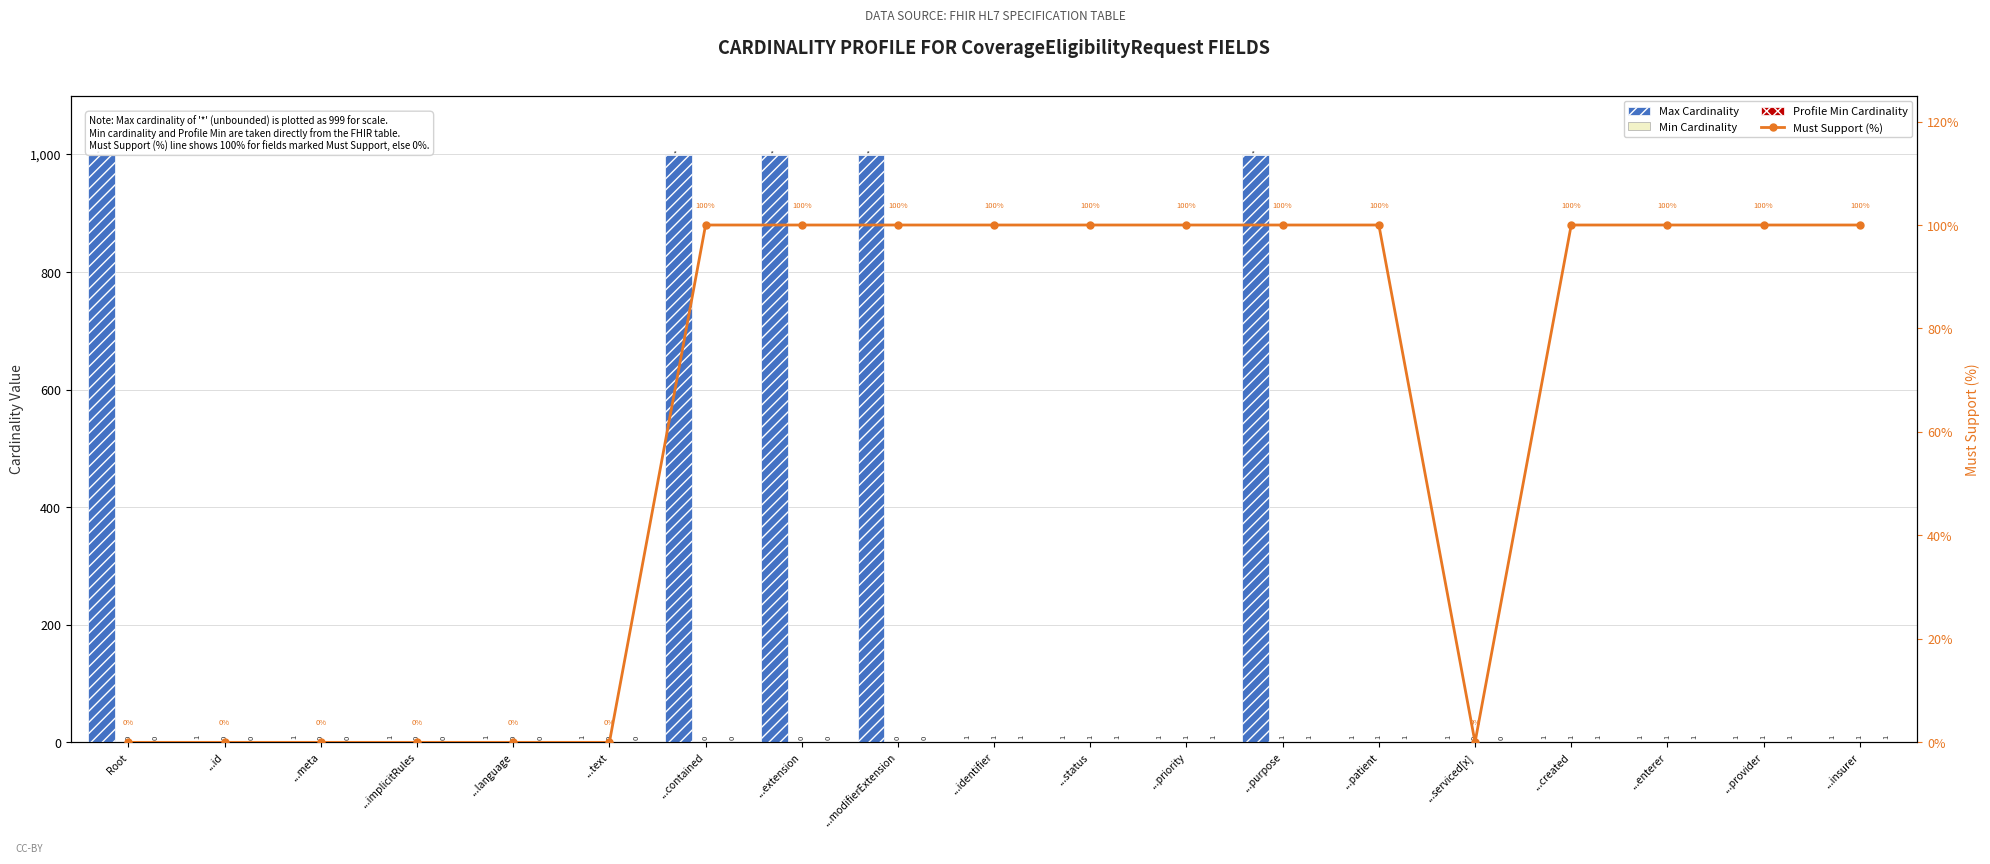

Reading left to right, what are all the values shown in this chart?

Max Cardinality: Root=999	...id=1	...meta=1	...implicitRules=1	...language=1	...text=1	...contained=999	...extension=999	...modifierExtension=999	...identifier=1	...status=1	...priority=1	...purpose=999	...patient=1	...serviced[x]=1	...created=1	...enterer=1	...provider=1	...insurer=1
Min Cardinality: Root=0	...id=0	...meta=0	...implicitRules=0	...language=0	...text=0	...contained=0	...extension=0	...modifierExtension=0	...identifier=1	...status=1	...priority=1	...purpose=1	...patient=1	...serviced[x]=0	...created=1	...enterer=1	...provider=1	...insurer=1
Profile Min Cardinality: Root=0	...id=0	...meta=0	...implicitRules=0	...language=0	...text=0	...contained=0	...extension=0	...modifierExtension=0	...identifier=1	...status=1	...priority=1	...purpose=1	...patient=1	...serviced[x]=0	...created=1	...enterer=1	...provider=1	...insurer=1
Must Support (%): Root=0	...id=0	...meta=0	...implicitRules=0	...language=0	...text=0	...contained=100	...extension=100	...modifierExtension=100	...identifier=100	...status=100	...priority=100	...purpose=100	...patient=100	...serviced[x]=0	...created=100	...enterer=100	...provider=100	...insurer=100